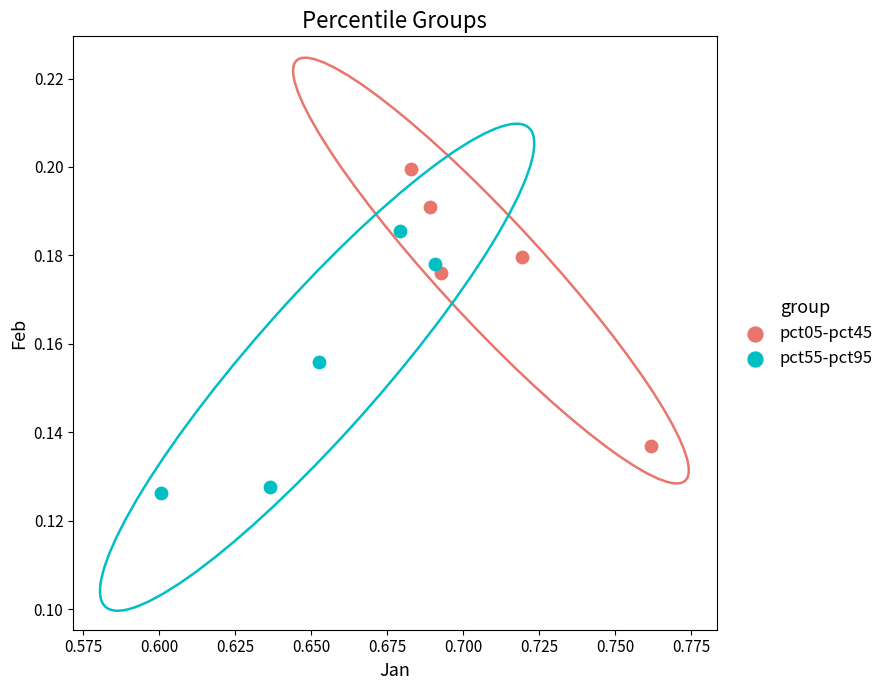

Which series contains the lowest Y value?

pct55-pct95